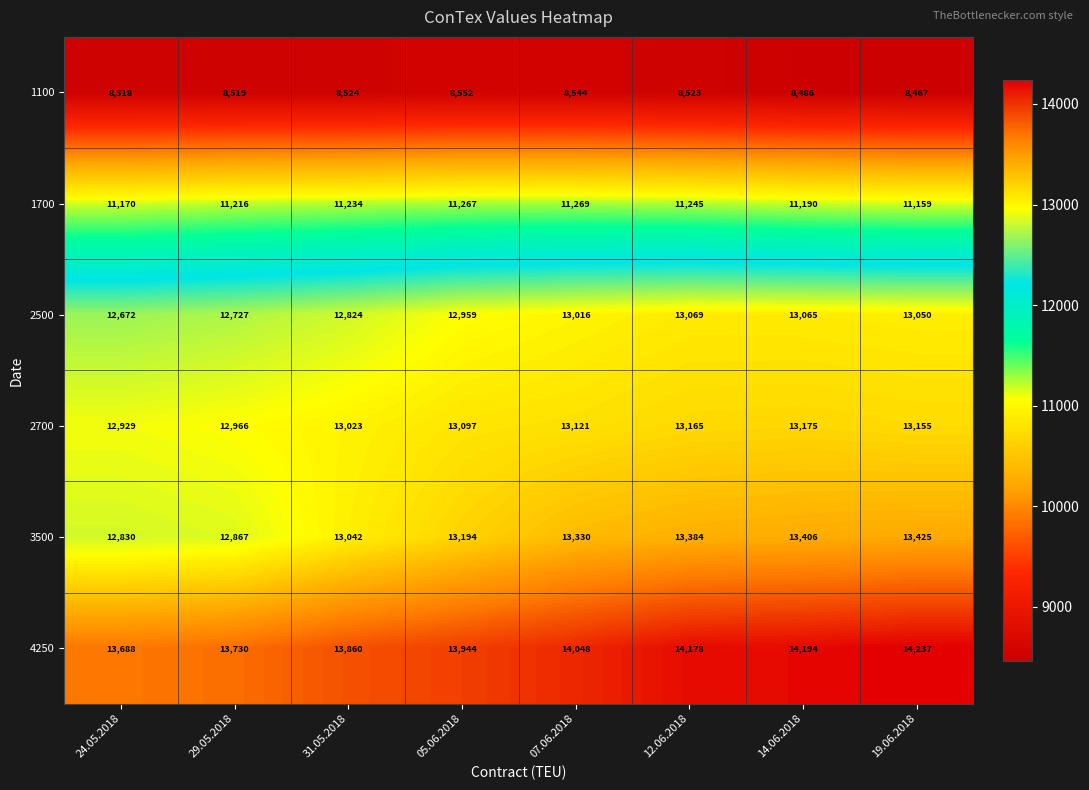

What is the total value across all series at 19.06.2018?

73493